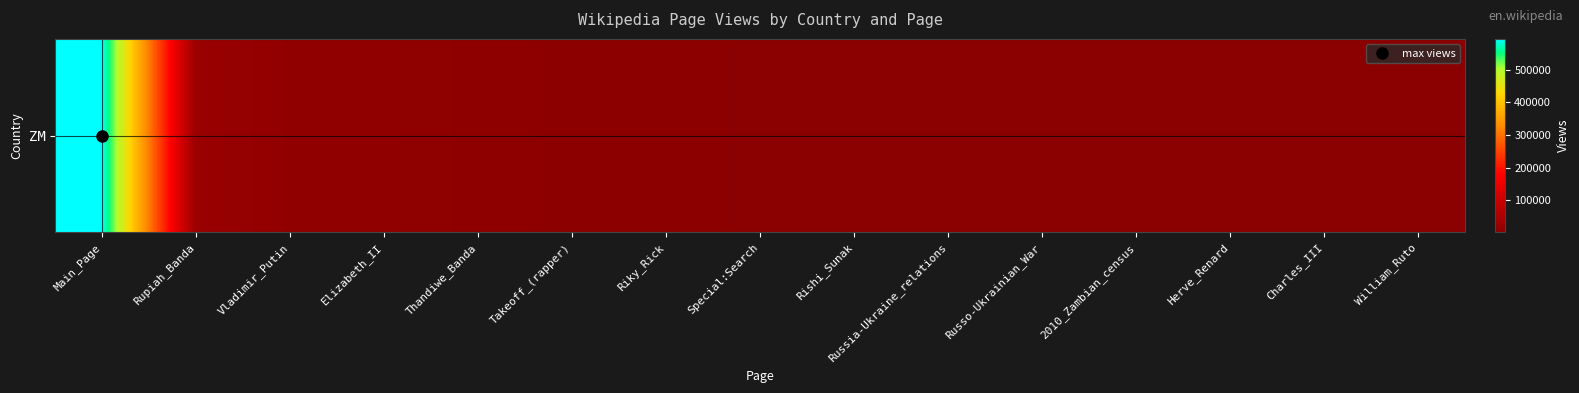

Is it true that the value at Vladimir_Putin is 4365?

False